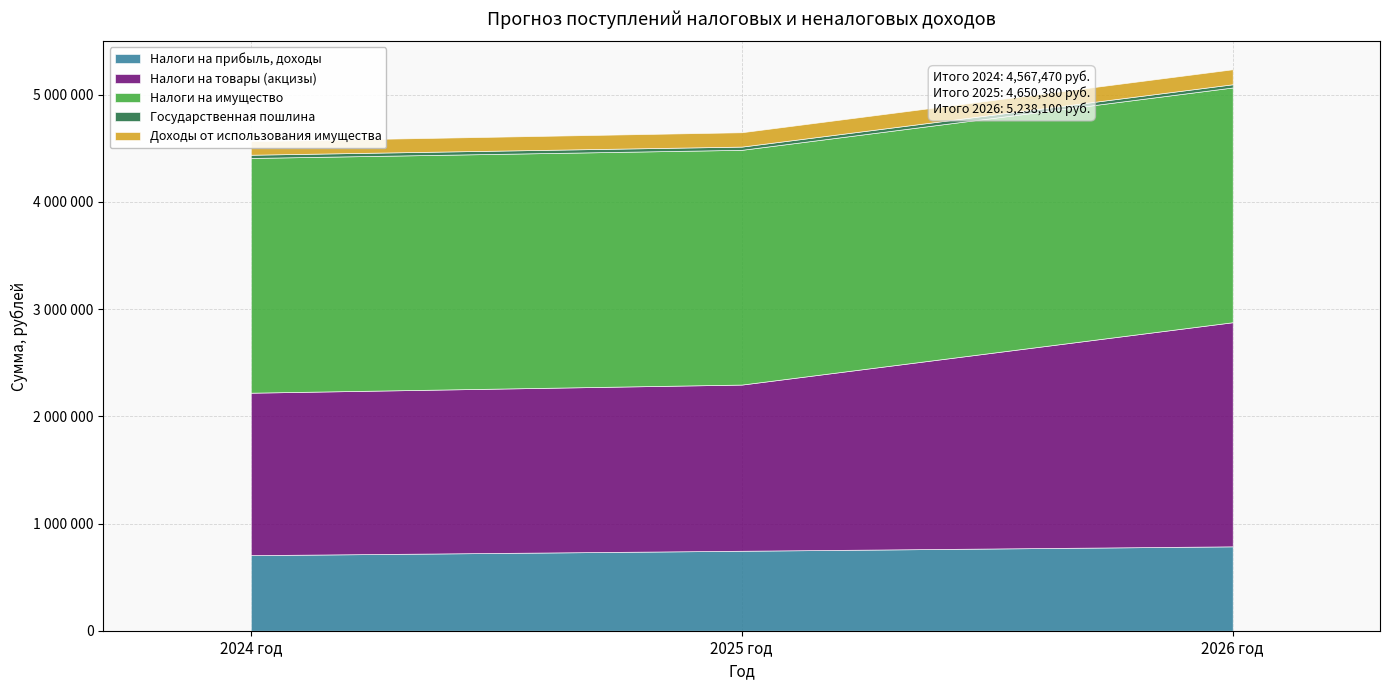

Which has a higher value, 2025 год or 2024 год?

2025 год